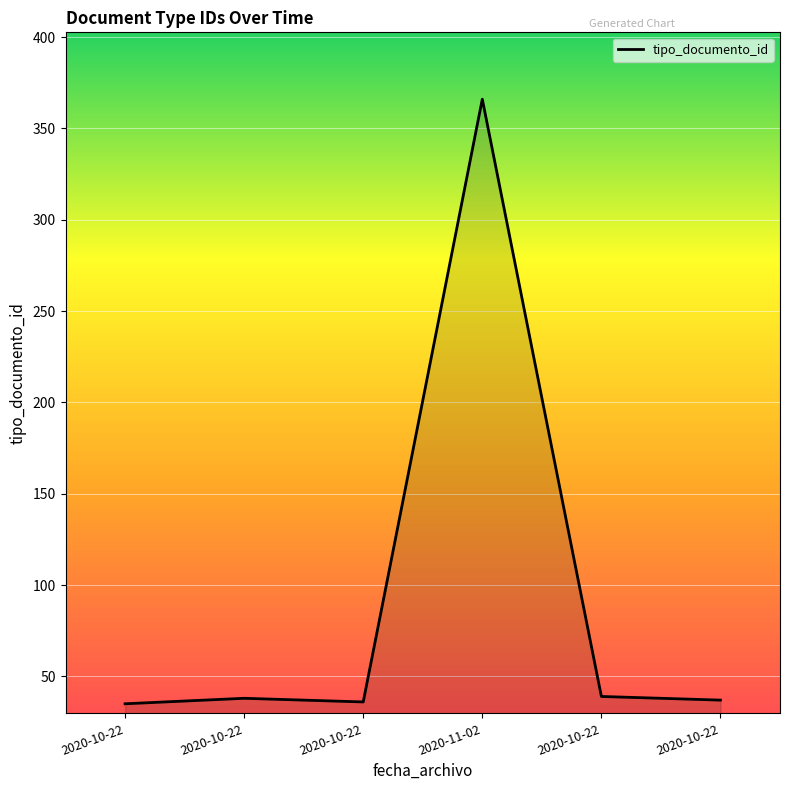

List the labels in order of value, largest first.

2020-11-02, 2020-10-22, 2020-10-22, 2020-10-22, 2020-10-22, 2020-10-22